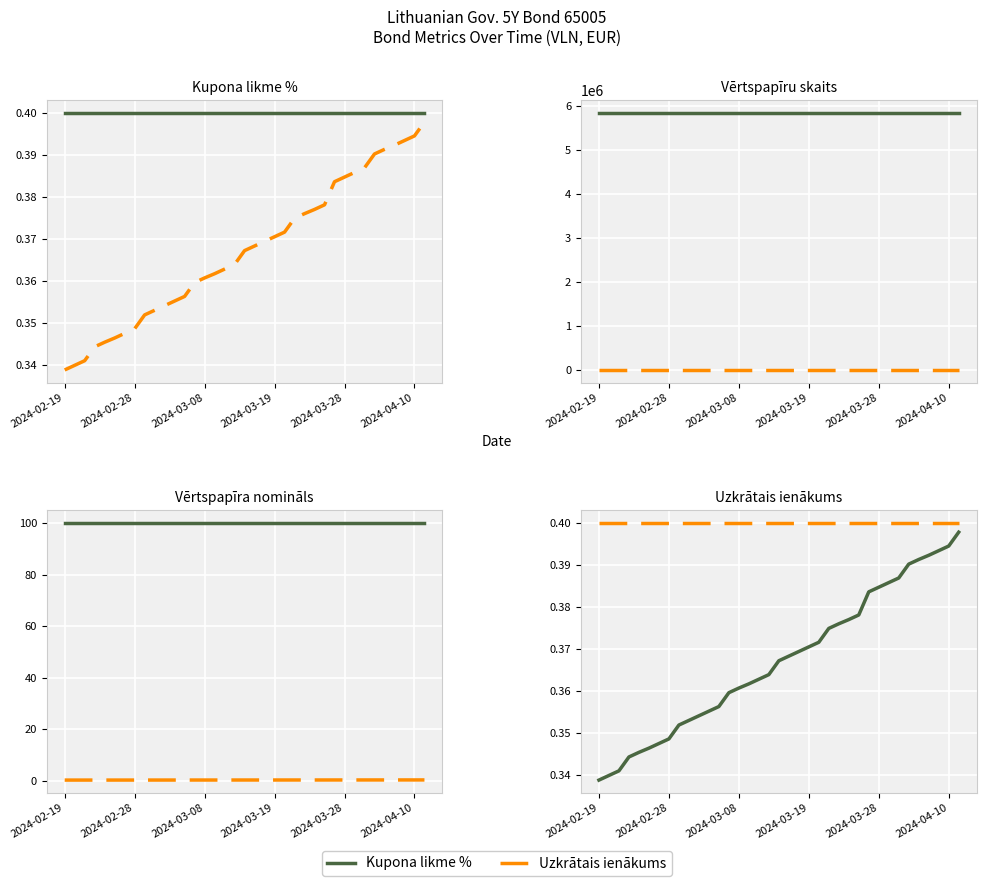

What is the difference between the highest and lowest values at 2024-02-19?

5849999.7